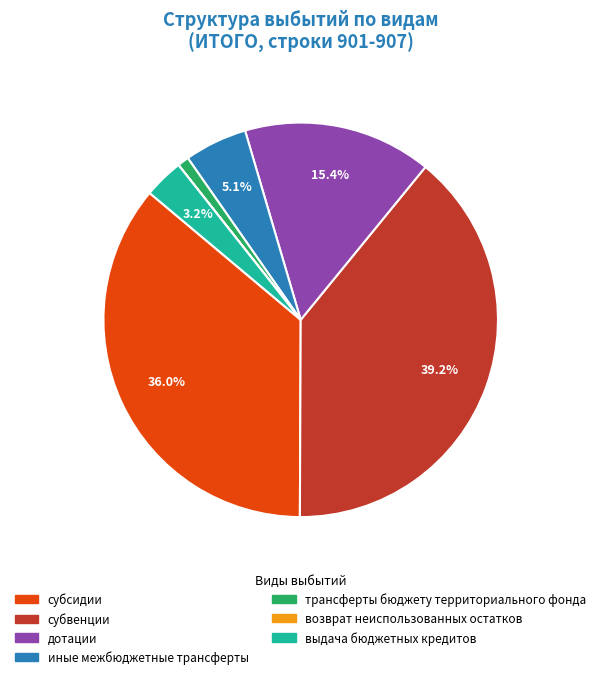

Is there any slice that represents more than half of the pie?

No